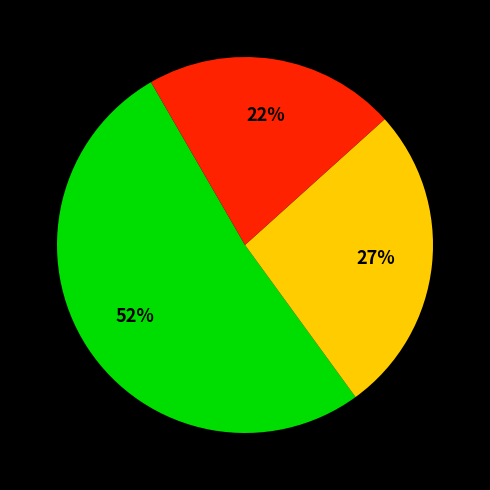

Count the number of slices in the pie.

3